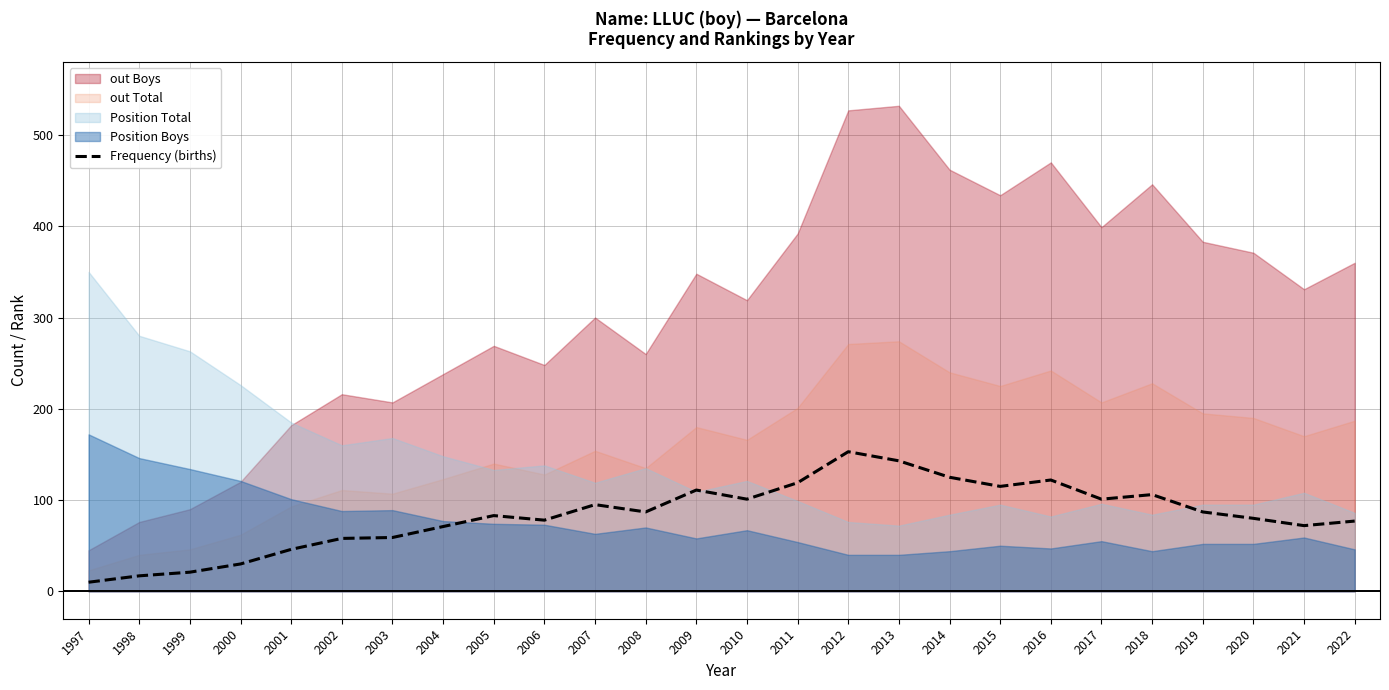

Which label corresponds to the smallest value in the chart?

1997